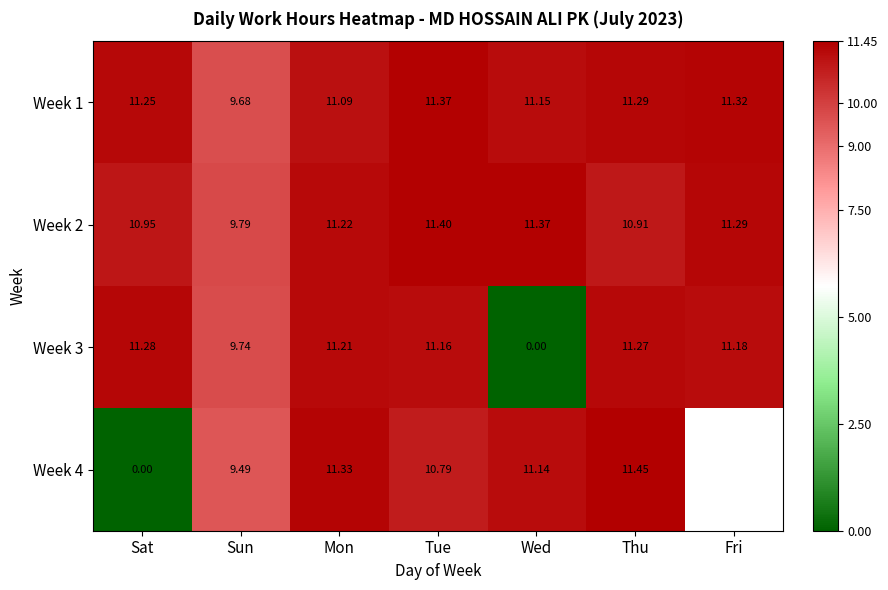

Count the number of data series in this chart.

4